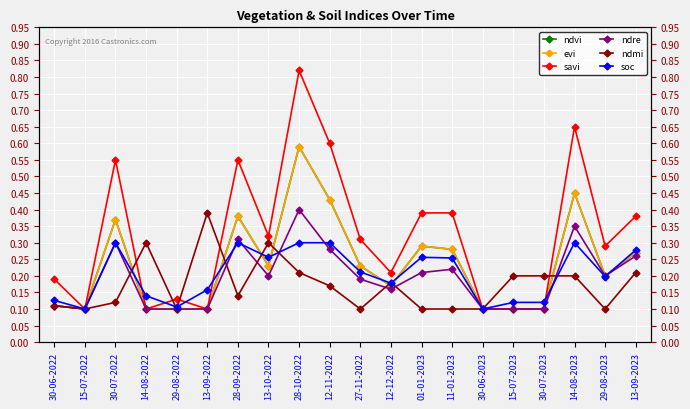

True or false: ndre and savi cross at least once.

False